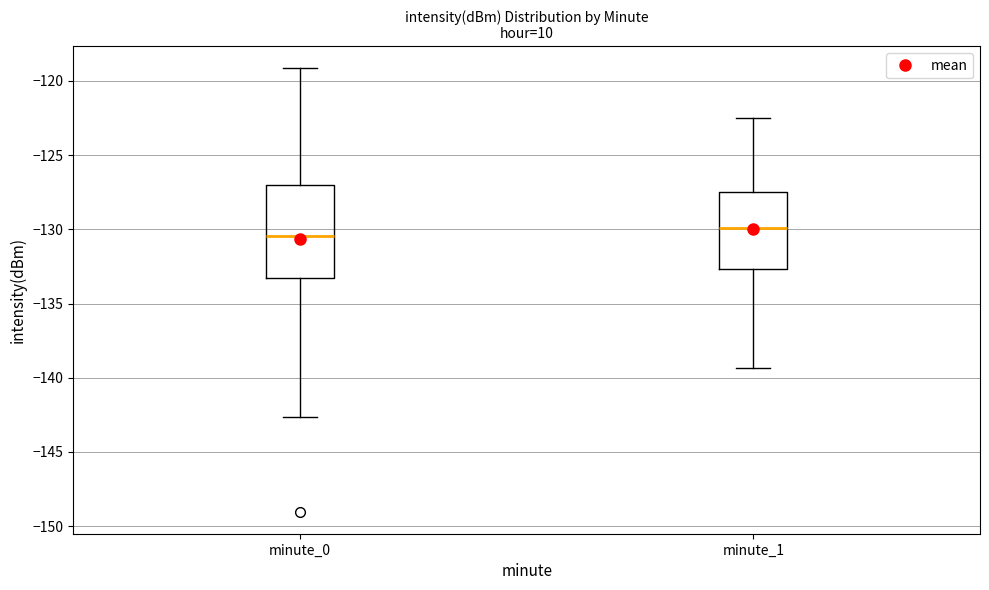

Which box's median line is the lowest?

minute_0